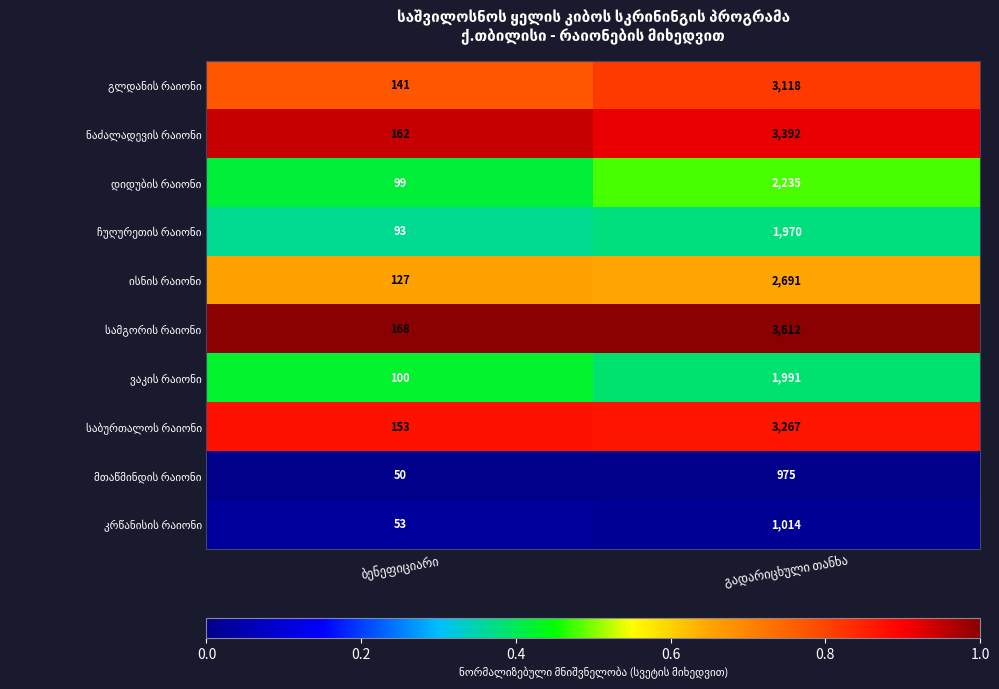

What is the smallest value displayed?

50